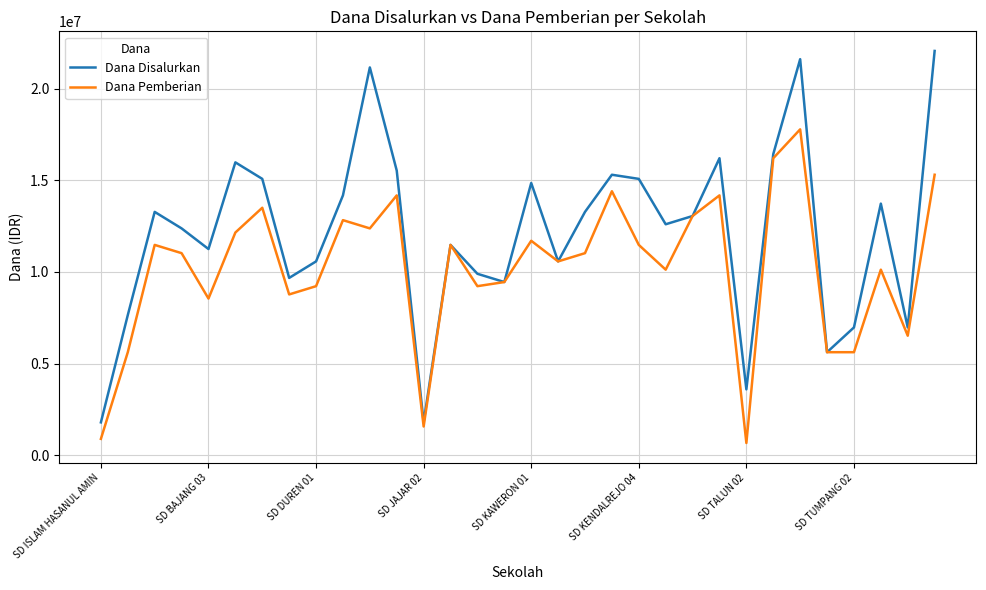

What is the minimum value for Dana Disalurkan?

1800000